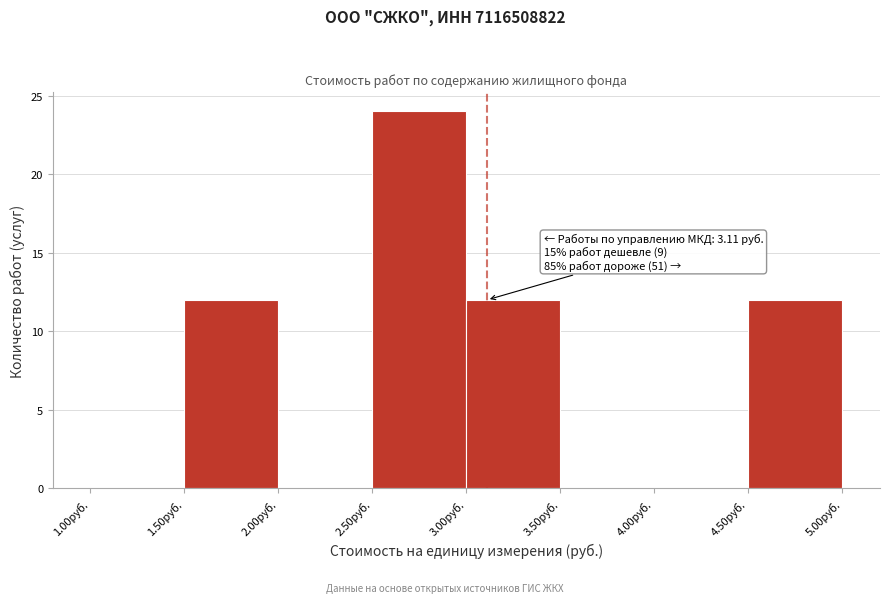

Which range on the x-axis has the tallest bar?

2.5 to 3.0